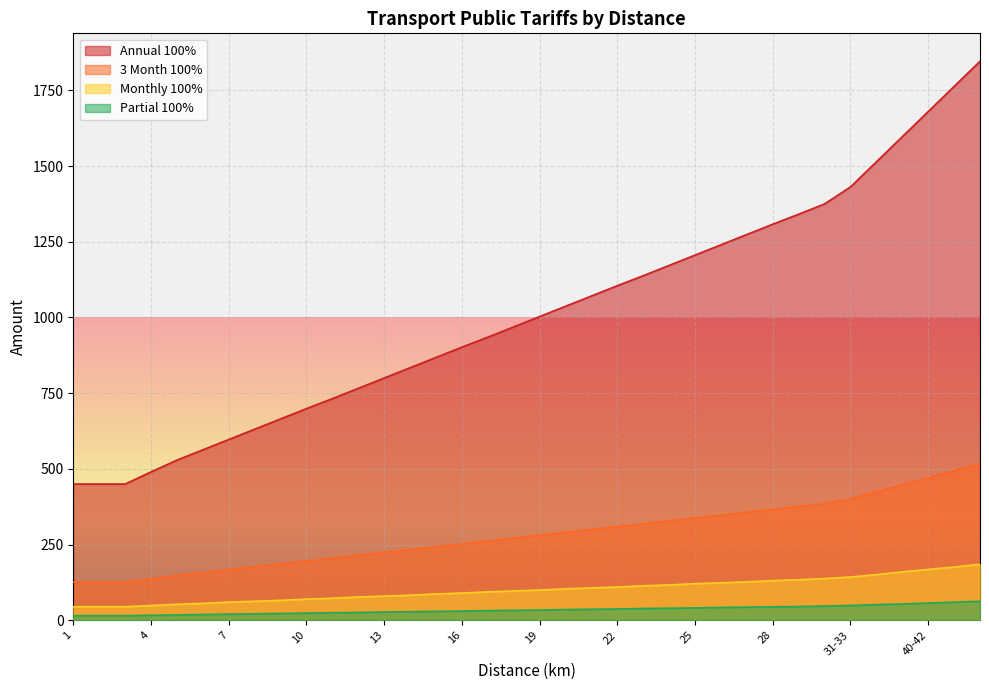

Which label corresponds to the largest value in the chart?

46-48